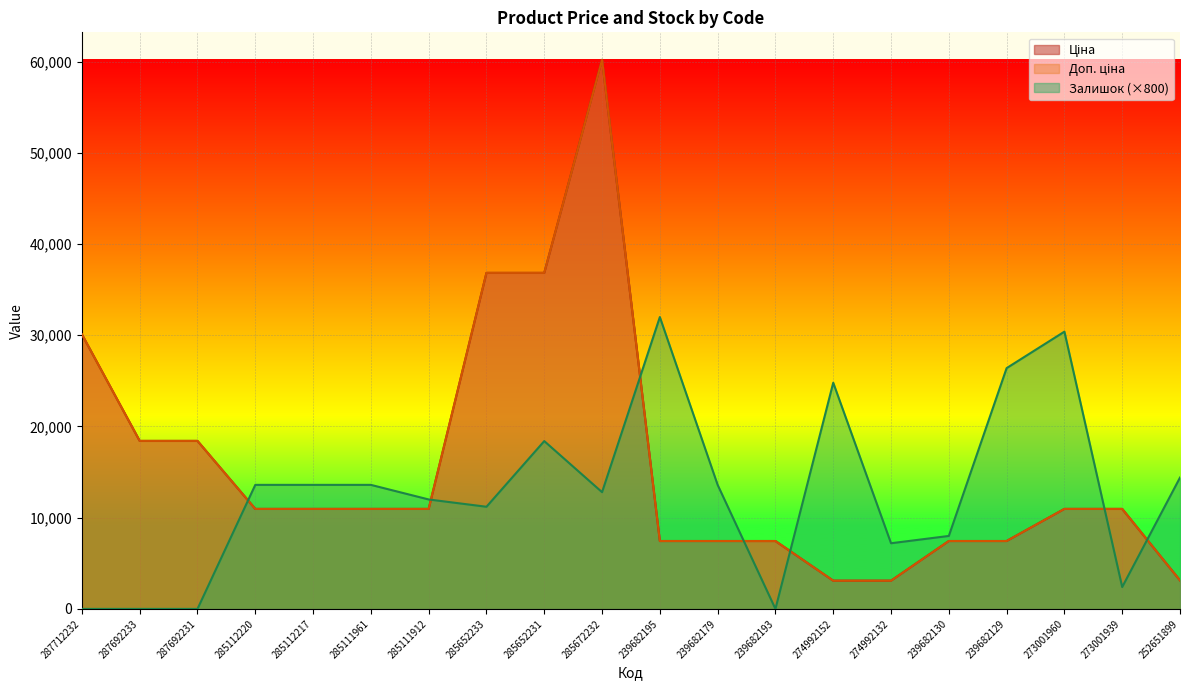

Reading left to right, list all the values displayed in this chart.

Ціна: 287712232=30102.8	287692233=18420.9	287692231=18420.9	285112220=10964.4	285112217=10964.4	285111961=10964.4	285111912=10964.4	285652233=36841.8	285652231=36841.8	285672232=60205.6	239682195=7444.6	239682179=7444.6	239682193=7444.6	274992152=3094.7	274992132=3094.7	239682130=7444.6	239682129=7444.6	273001960=10964.4	273001939=10964.4	252651899=3126.7
Доп. ціна: 287712232=30102.8	287692233=18420.9	287692231=18420.9	285112220=10964.4	285112217=10964.4	285111961=10964.4	285111912=10964.4	285652233=36841.8	285652231=36841.8	285672232=60205.6	239682195=7444.6	239682179=7444.6	239682193=7444.6	274992152=3095.0	274992132=3095.0	239682130=7444.6	239682129=7444.6	273001960=10964.4	273001939=10964.4	252651899=3127.0
Залишок: 287712232=0.0	287692233=0.0	287692231=0.0	285112220=13600.0	285112217=13600.0	285111961=13600.0	285111912=12000.0	285652233=11200.0	285652231=18400.0	285672232=12800.0	239682195=32000.0	239682179=13600.0	239682193=0.0	274992152=24800.0	274992132=7200.0	239682130=8000.0	239682129=26400.0	273001960=30400.0	273001939=2400.0	252651899=14400.0